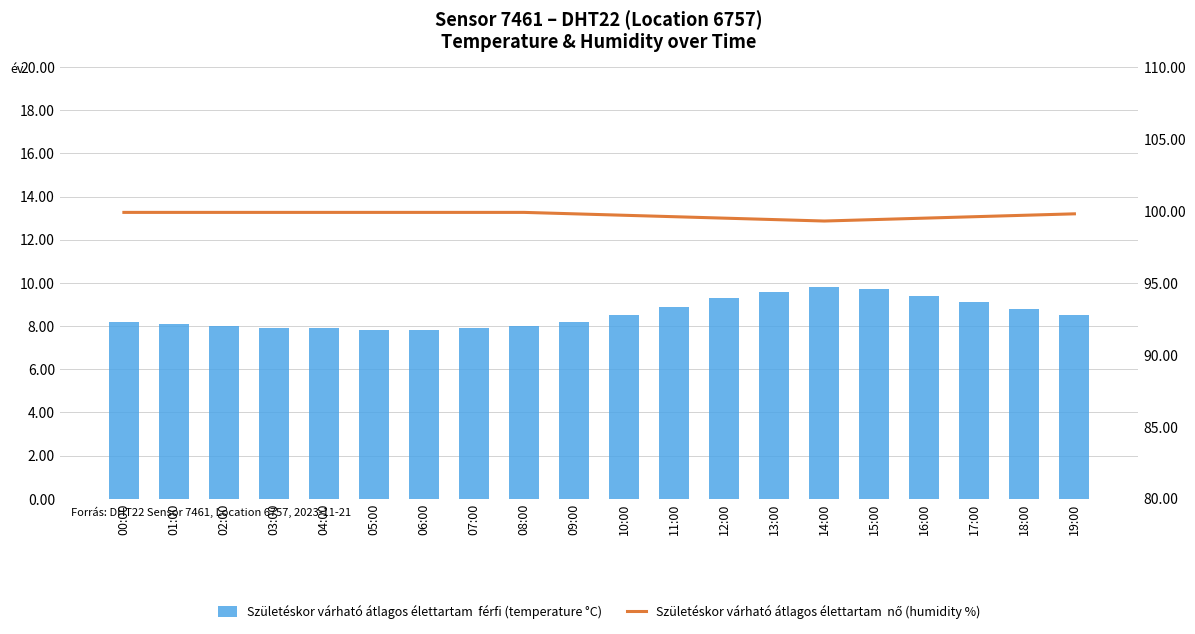

Rank the series by their average value, from lowest to highest.

temperature, humidity